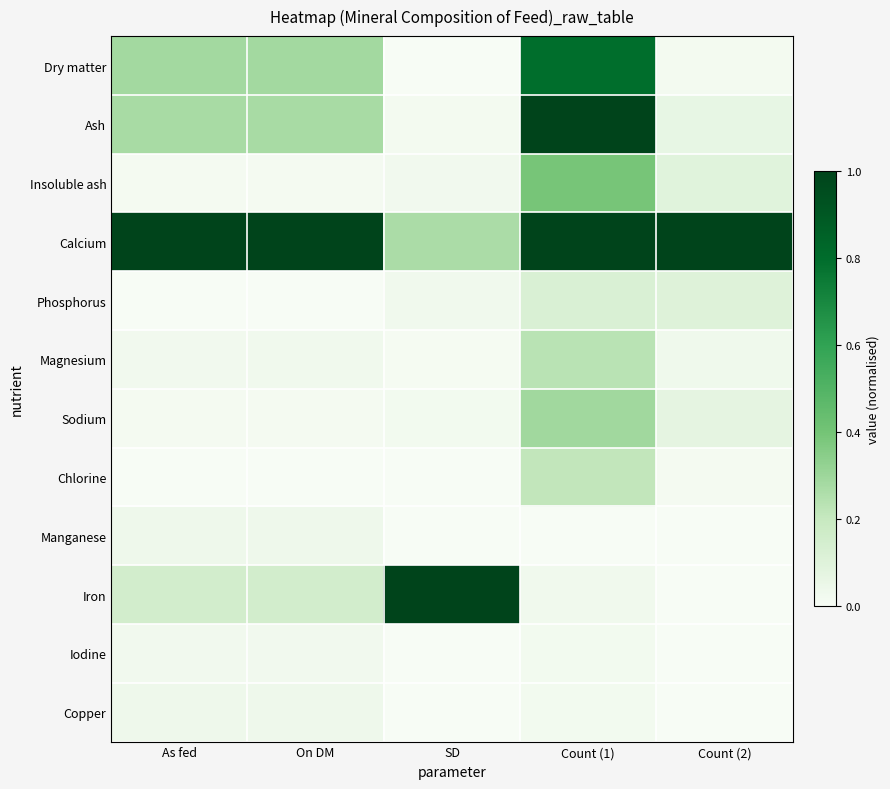

What is the total value across all series at Count (1)?

4.1